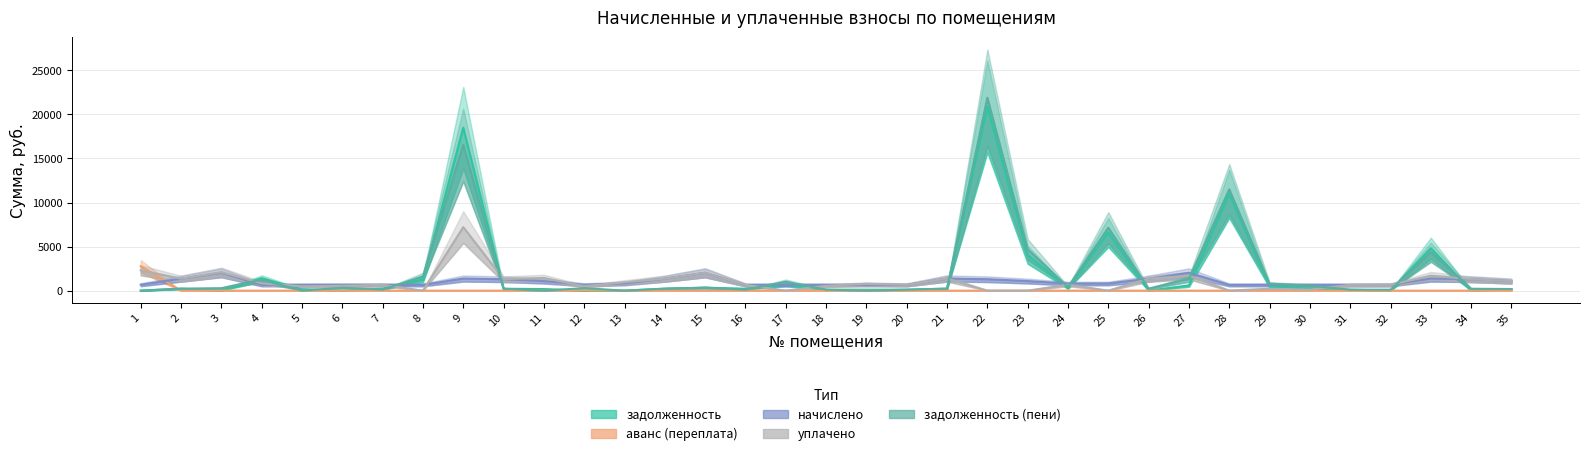

What is the approximate value of задолженность at 33?

4812.8